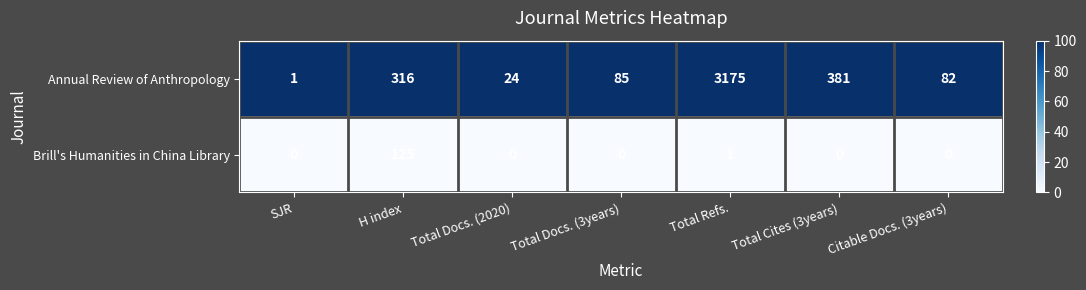

Rank the series by their maximum value, from lowest to highest.

Brill's Humanities in China Library, Annual Review of Anthropology